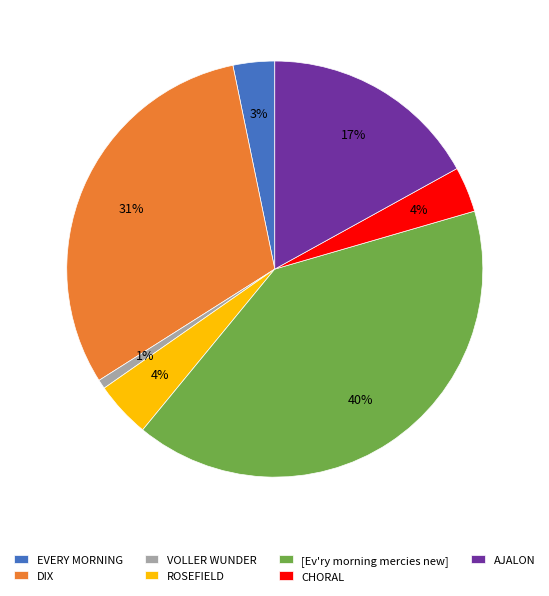

Combined, do DIX and VOLLER WUNDER account for over 50%?

No